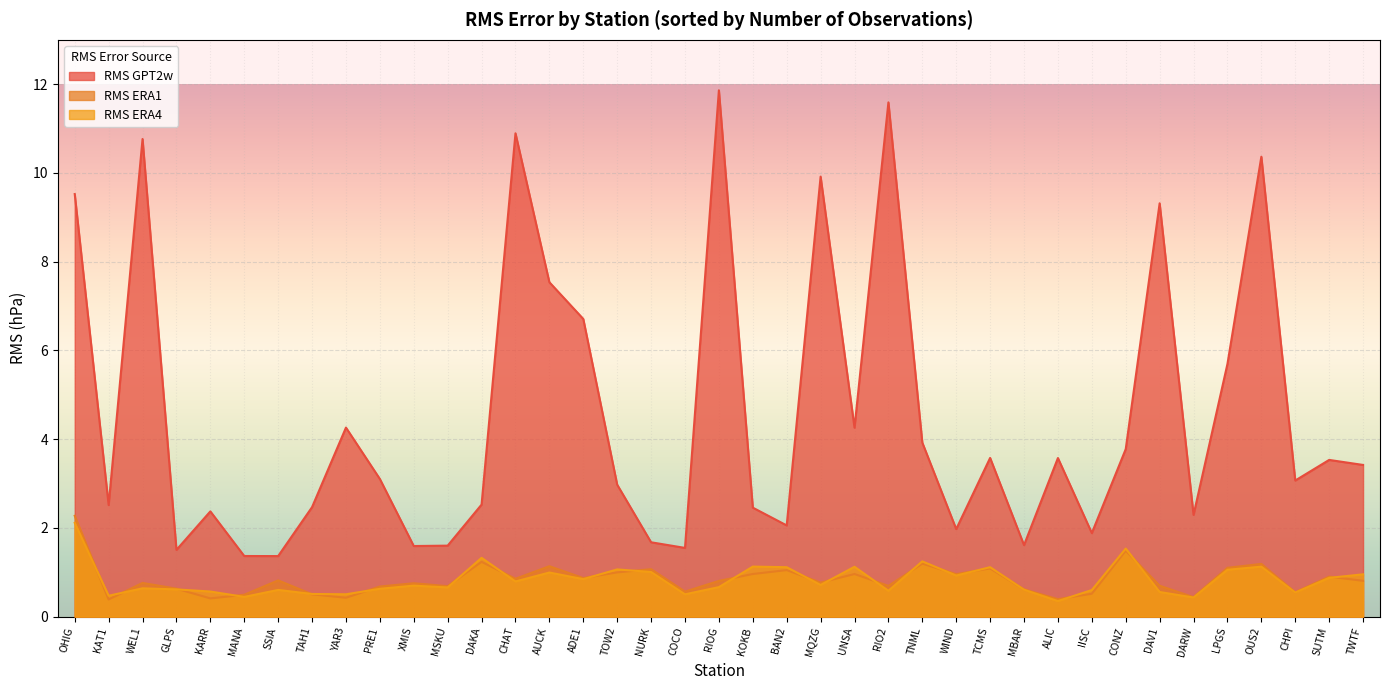

Is the value of RMS ERA1 at OUS2 greater than the value of RMS GPT2w at KOKB?

No